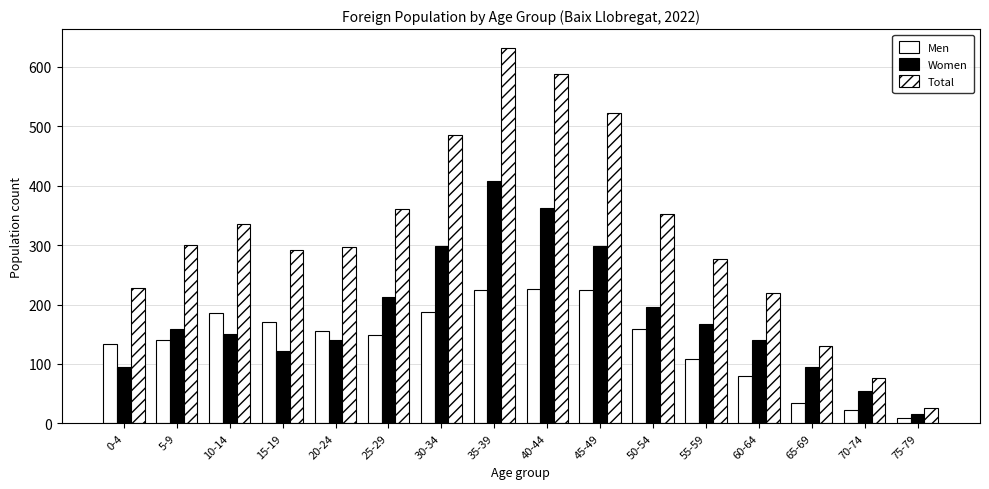

What is the total value across all series at 20-24?

592